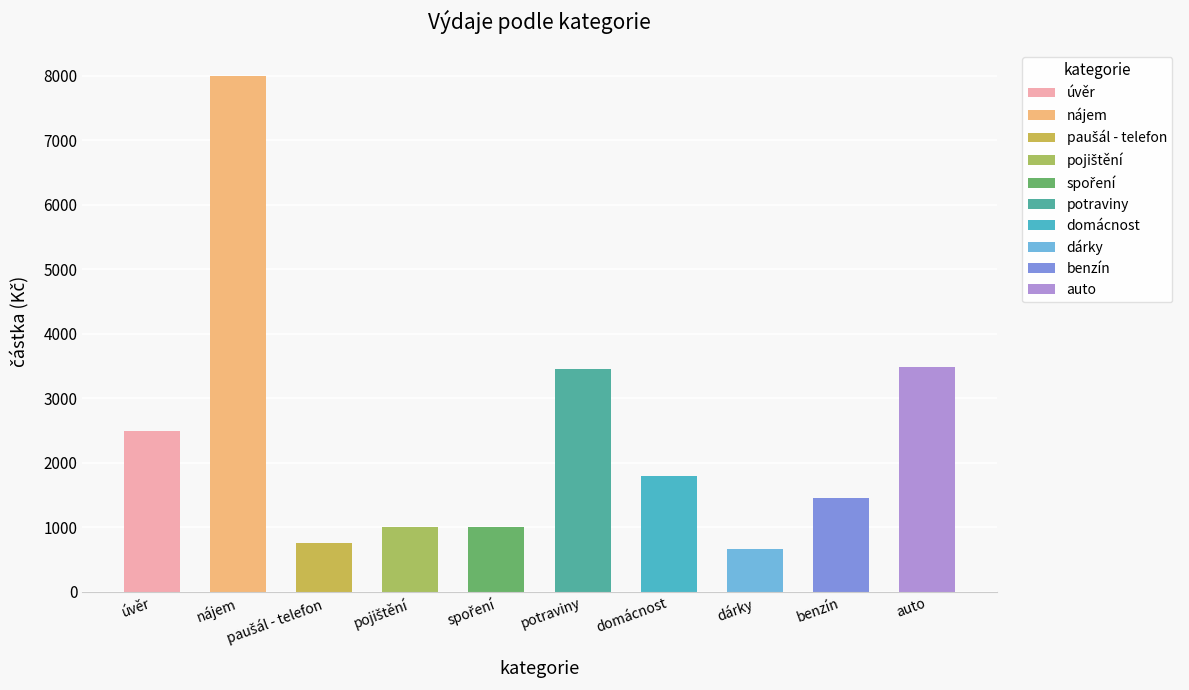

Rank the categories by value from highest to lowest.

nájem, auto, potraviny, úvěr, domácnost, benzín, pojištění, spoření, paušál - telefon, dárky